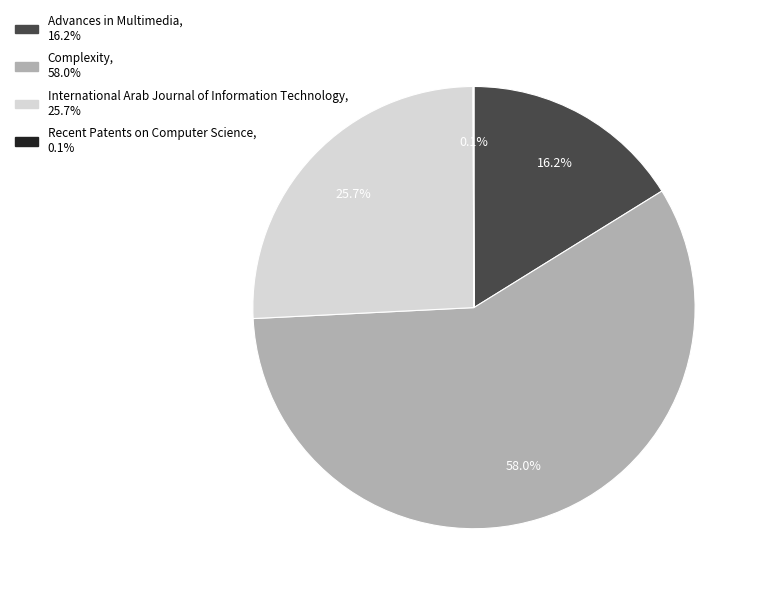

To the nearest percent, what portion does Complexity represent?

58%